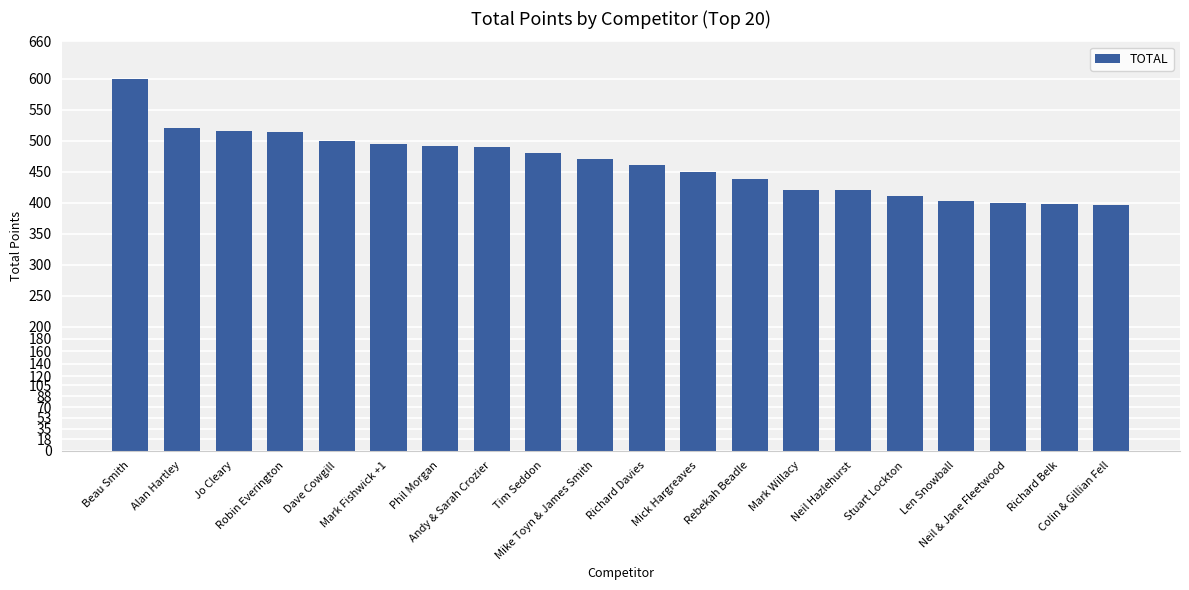

What is the value of the 15th bar from the left?

420